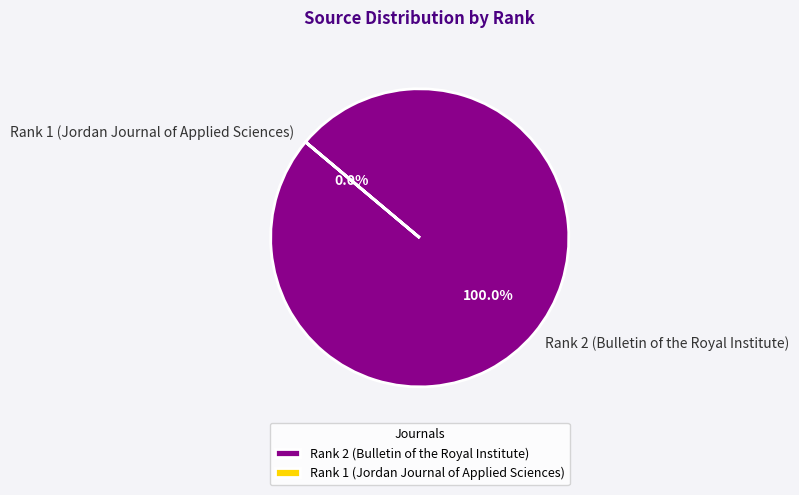

What is the smallest slice in the pie chart?

Rank 1 (Jordan Journal of Applied Sciences)